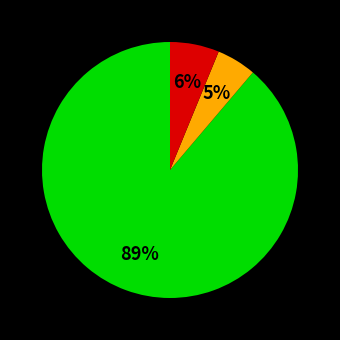

To the nearest percent, what is the difference between the largest and smallest slice percentages?

84%